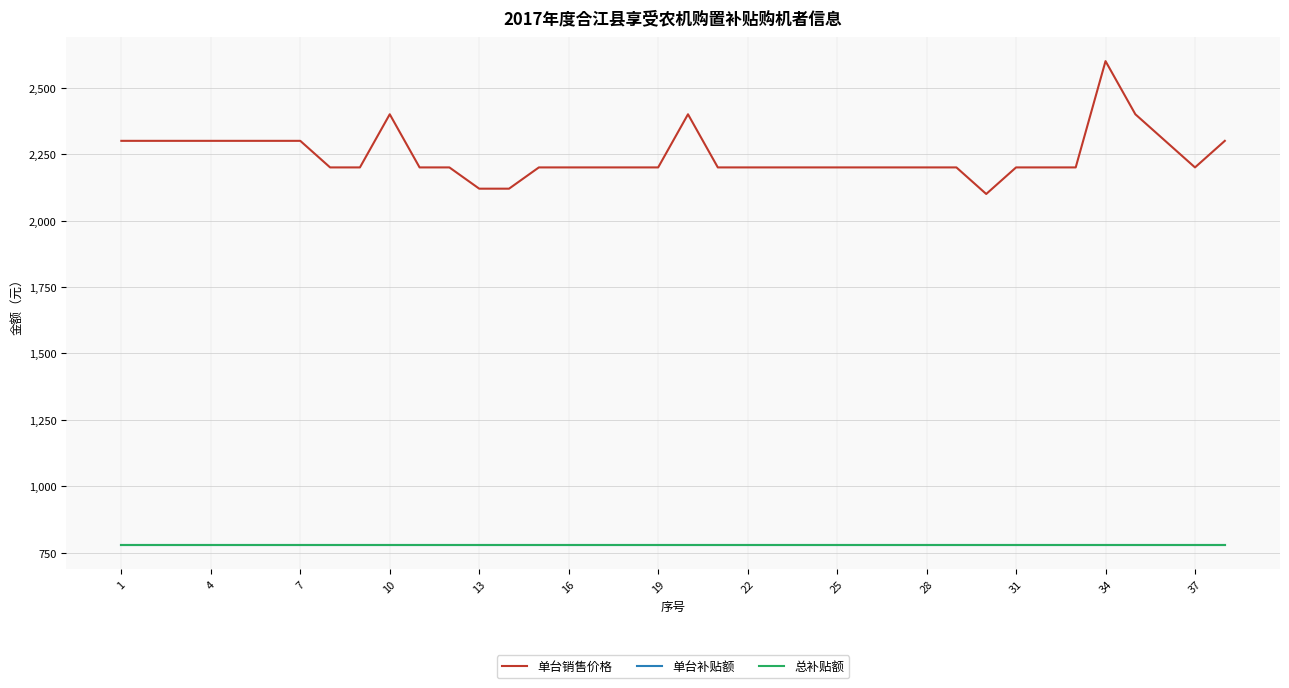

What is the average value of the 单台补贴额 series?

780